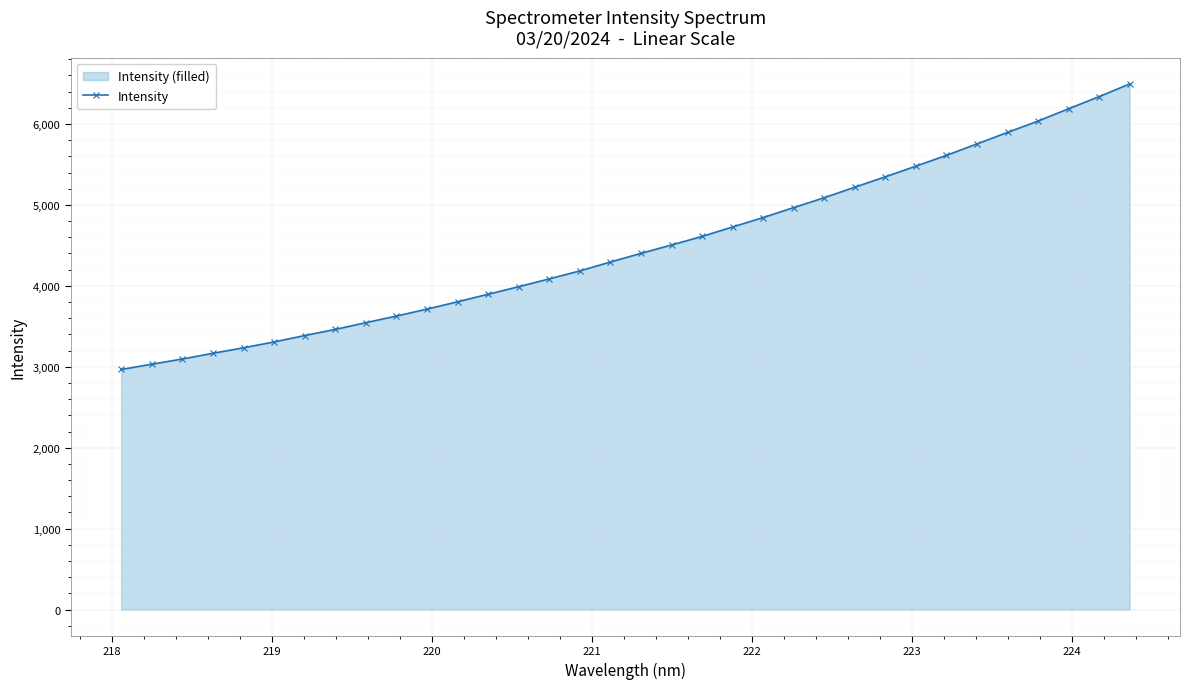

What is the smallest value displayed?

2966.4